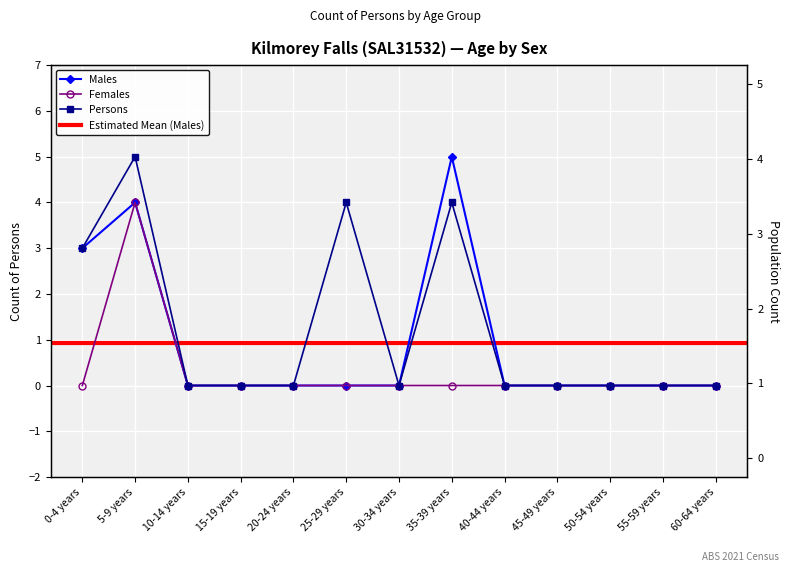

True or false: Males and Females intersect in this chart.

False